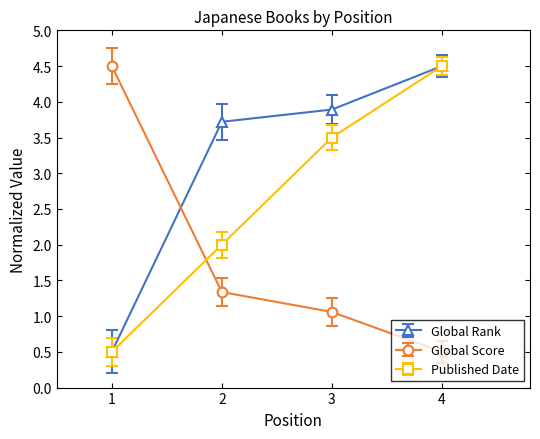

True or false: Published Date and Global Score cross at least once.

True